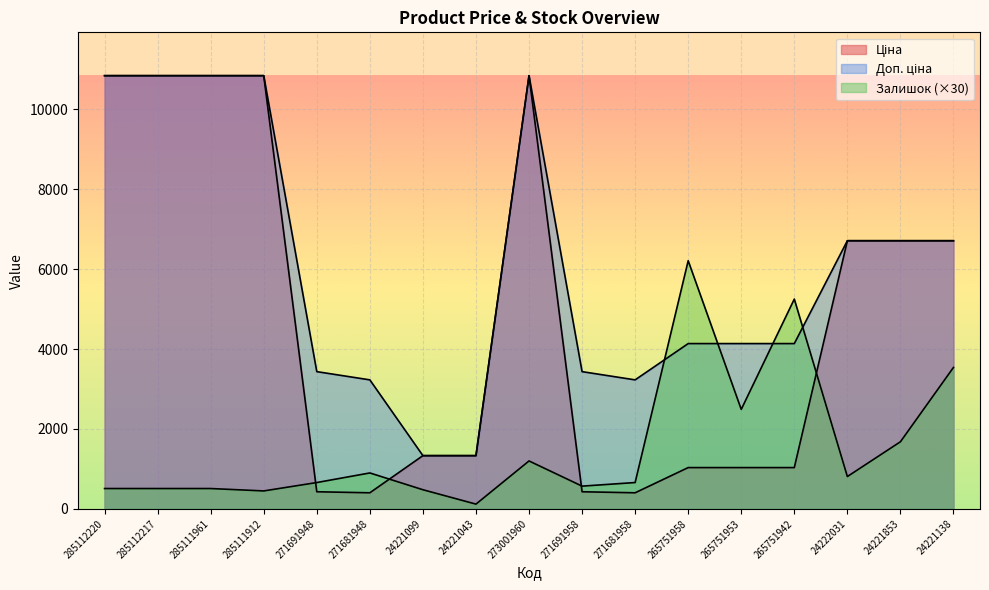

What is the label of the 6th point from the left?

271681948